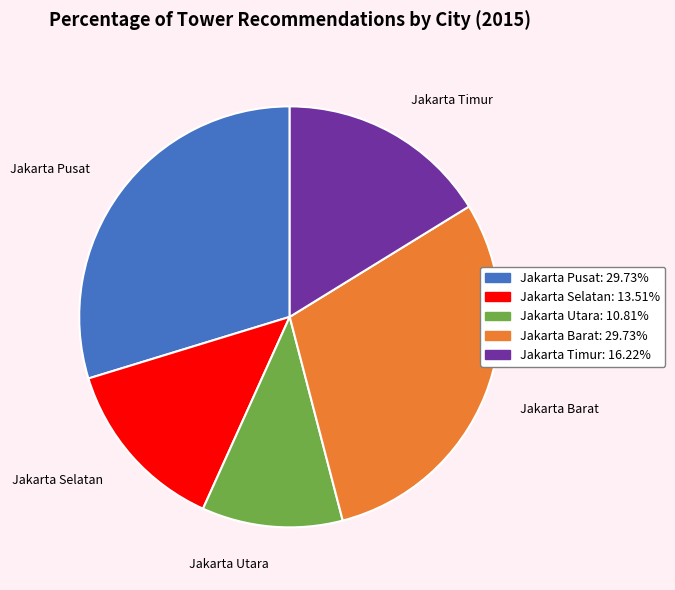

Is there any slice that represents more than half of the pie?

No